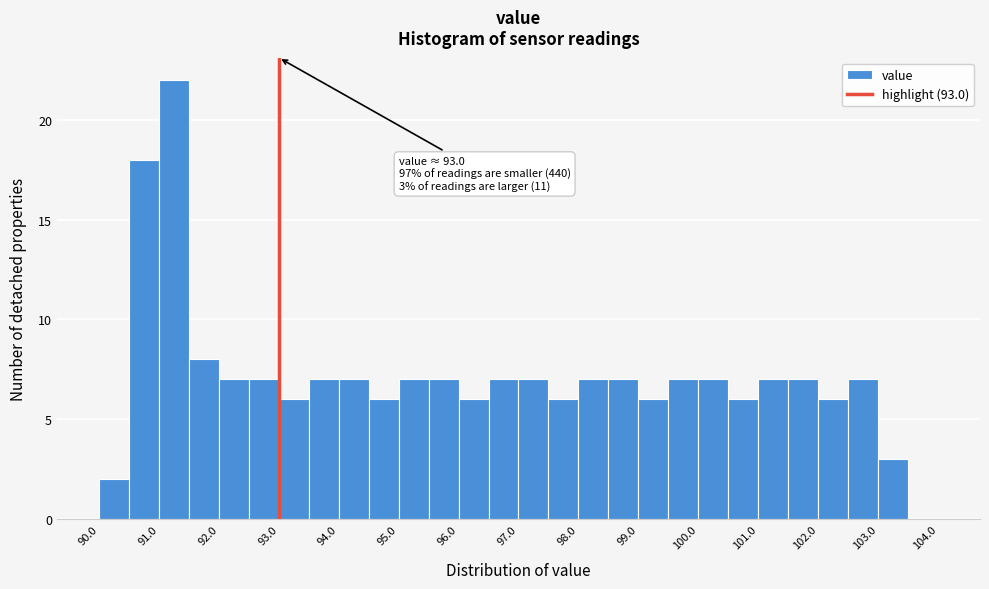

Over which range of the x-axis is the bar tallest?

91.0 to 91.5